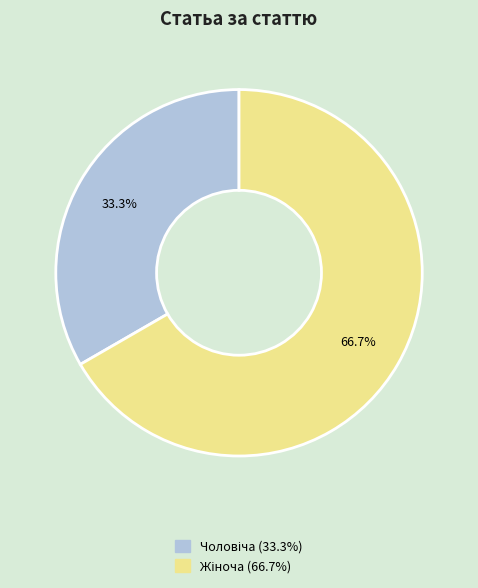

Is there a majority slice in this chart?

Yes